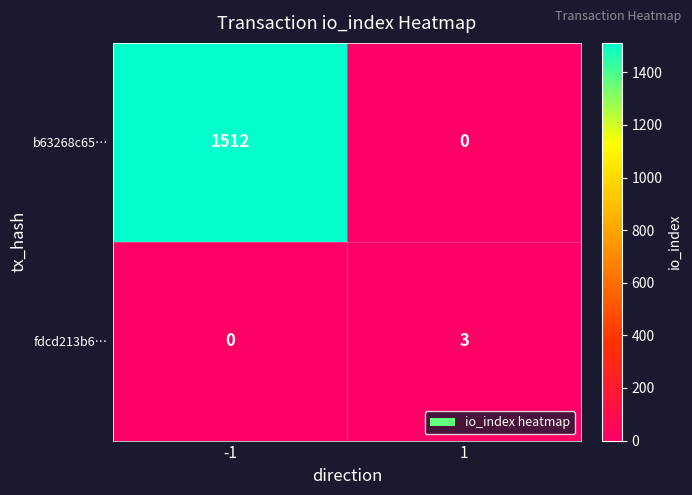

Count the number of data series in this chart.

2